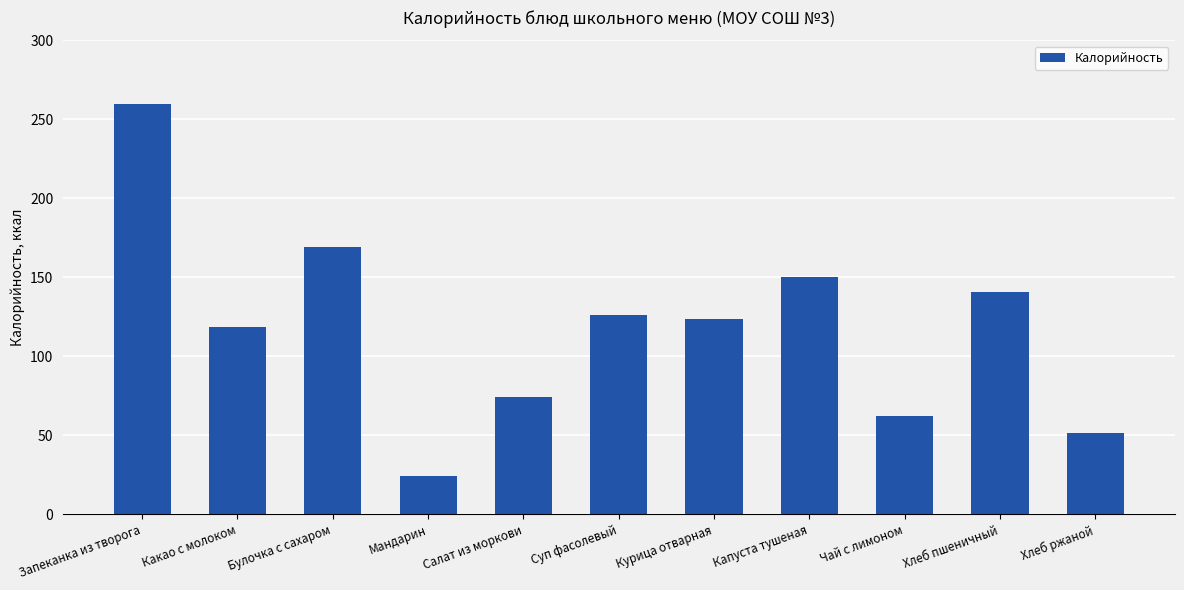

How many values exceed 123?

6